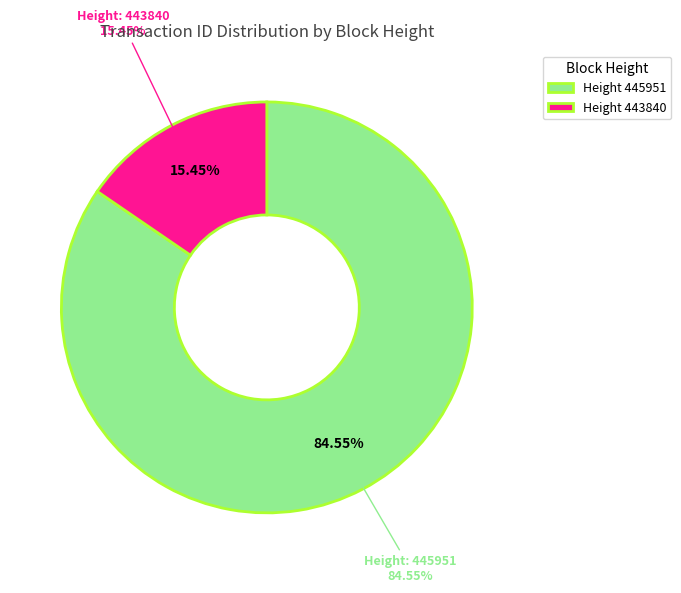

The 443840 slice represents 3% of the pie. True or false?

False